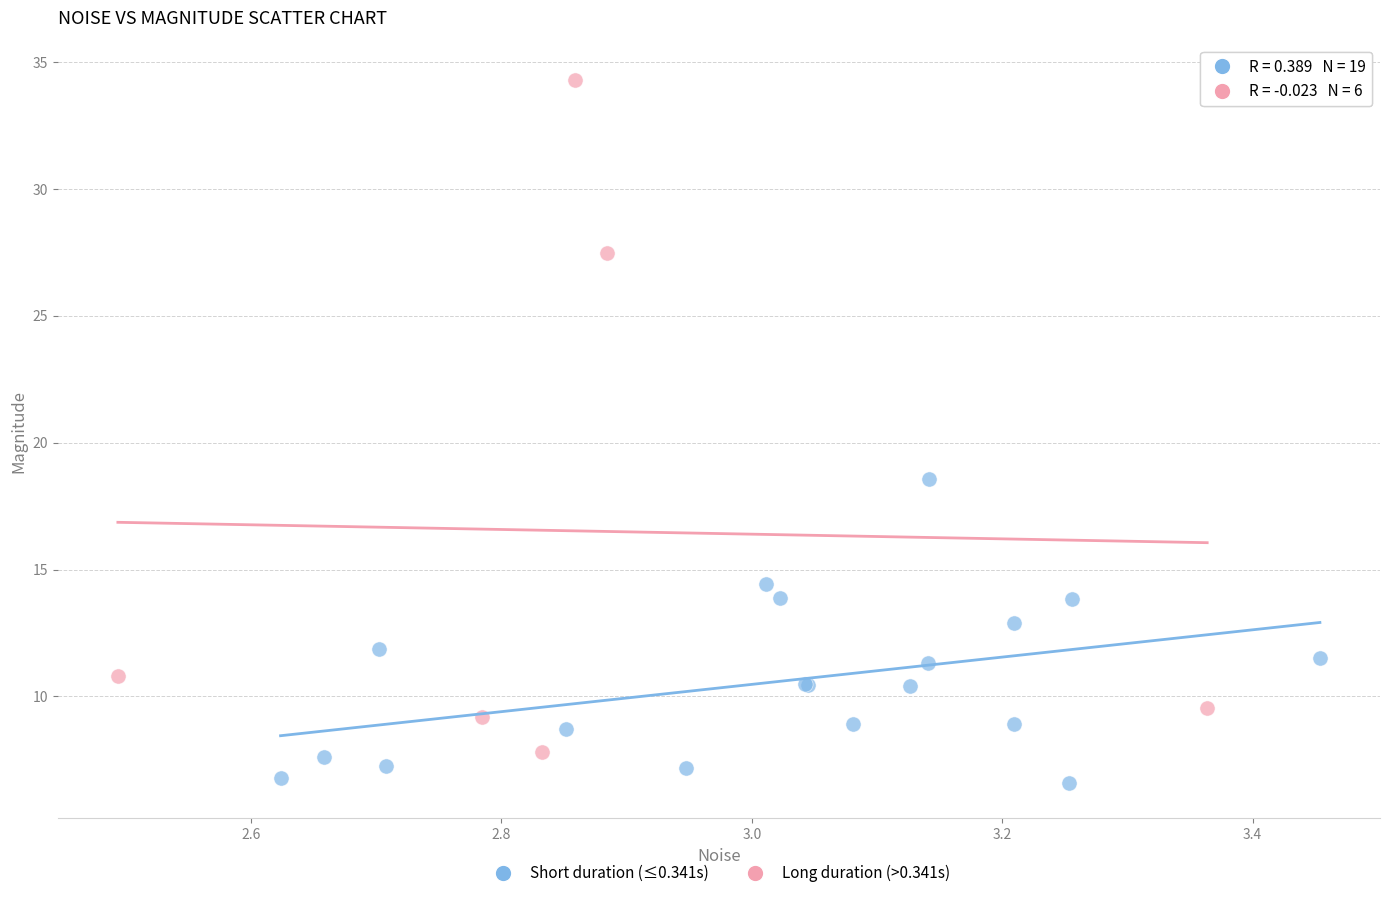

Which series has the largest Y range (max minus min)?

Long duration (>0.341s)